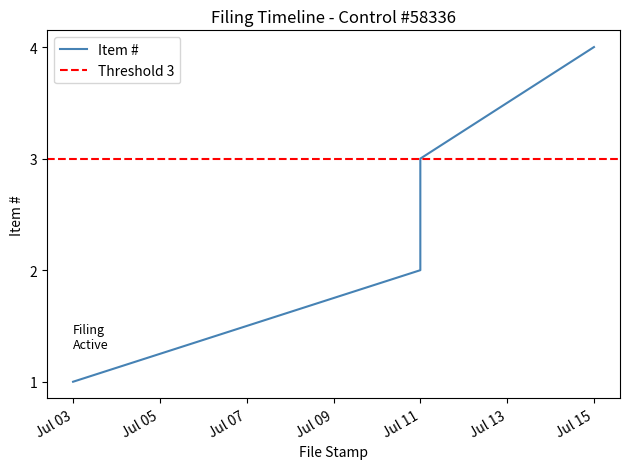

Does the chart display data point markers on the line(s)?

No